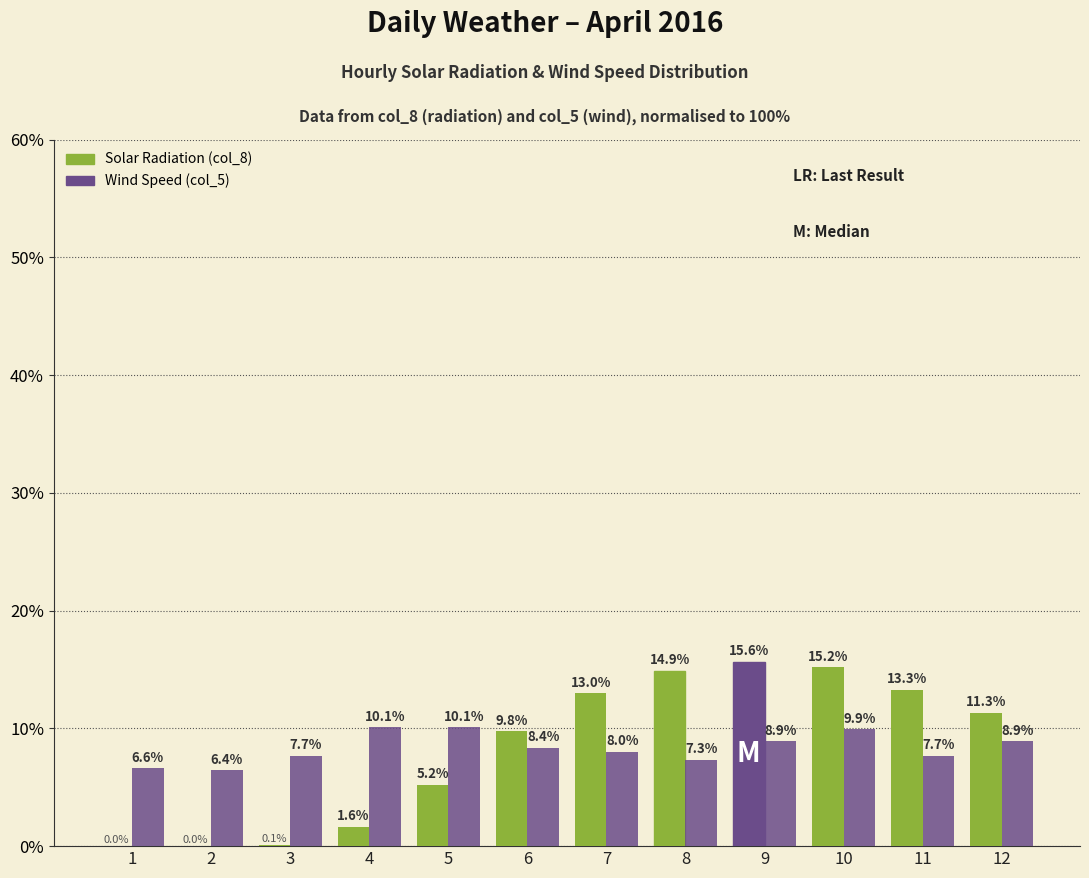

Reading left to right, list all the values displayed in this chart.

Solar Radiation: 0.0	0.0	0.1	1.6	5.2	9.8	13.0	14.9	15.6	15.2	13.3	11.3
Wind Speed: 6.6	6.4	7.7	10.1	10.1	8.4	8.0	7.3	8.9	9.9	7.7	8.9